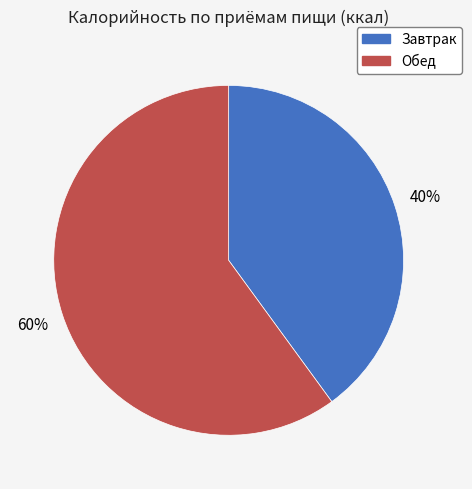

The Обед slice represents 60% of the pie. True or false?

True